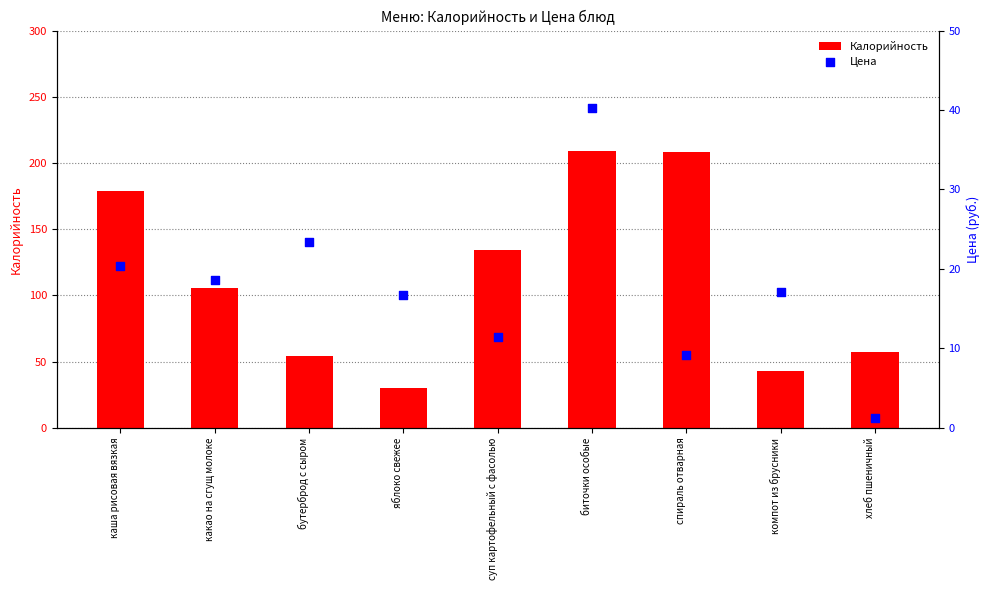

What are all the series names shown in the legend?

Калорийность, Цена